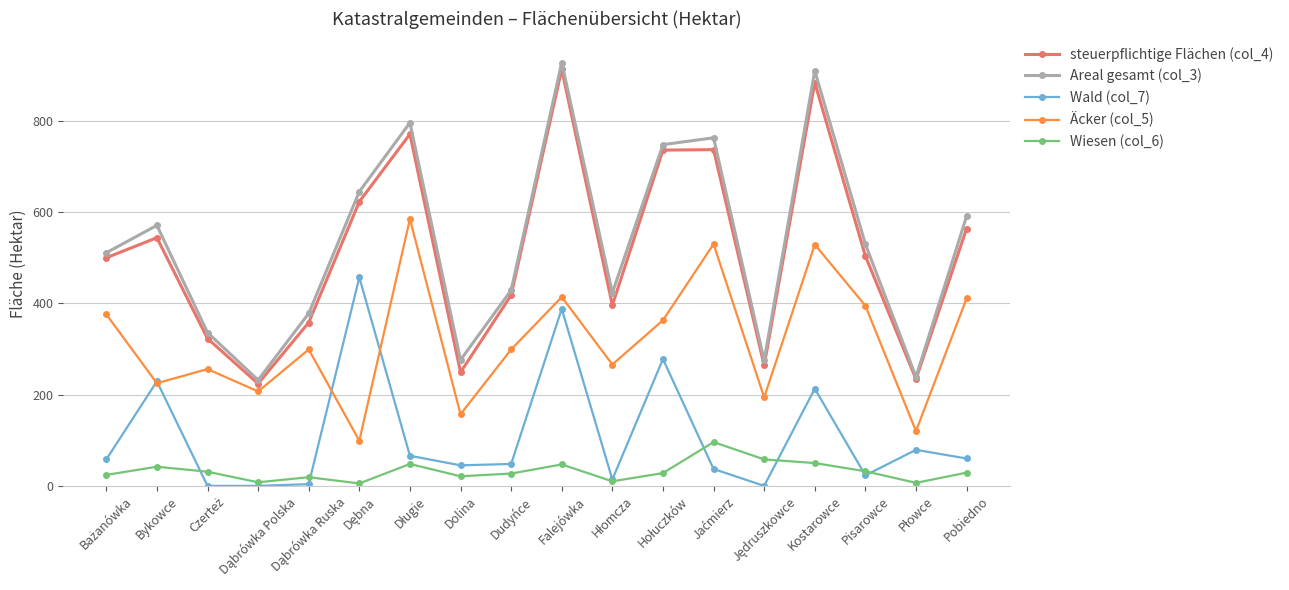

What is the label of the 1st point from the right?

Pobiedno